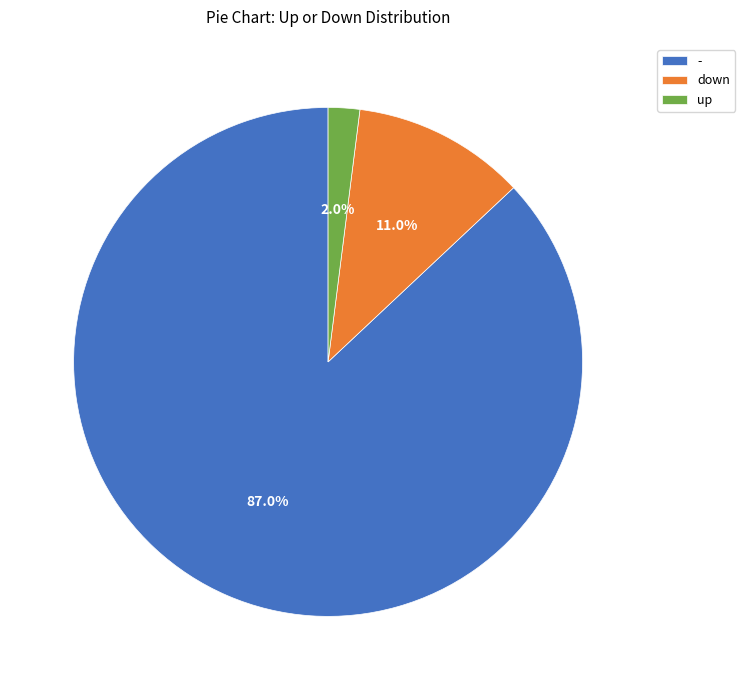

How much of the chart is everything except up?

98.0%